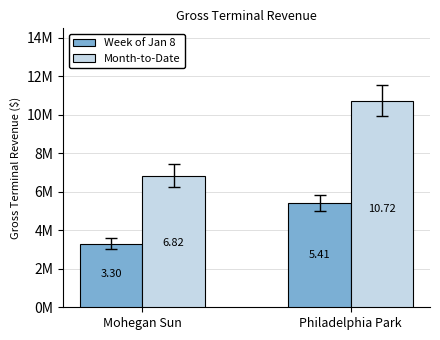

Are the bars grouped side by side (vs. stacked)?

Yes